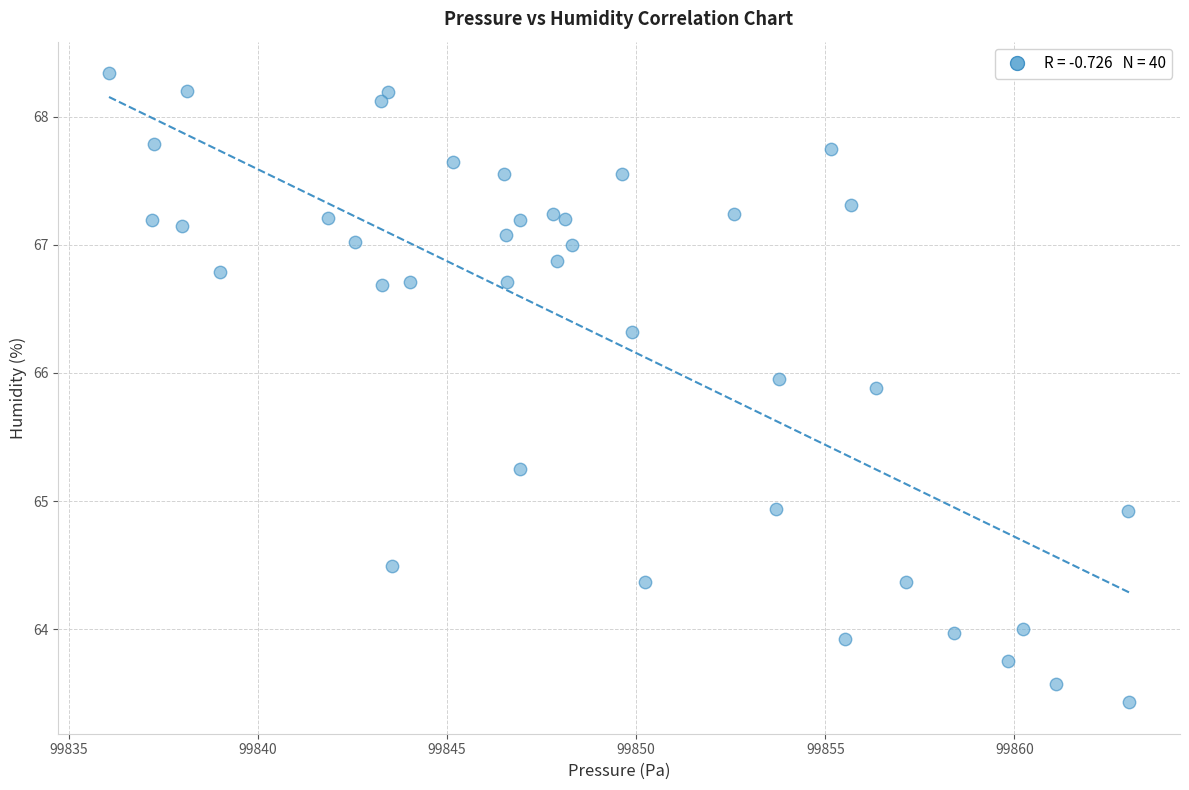

What is the range of X values (max minus min)?

27.0